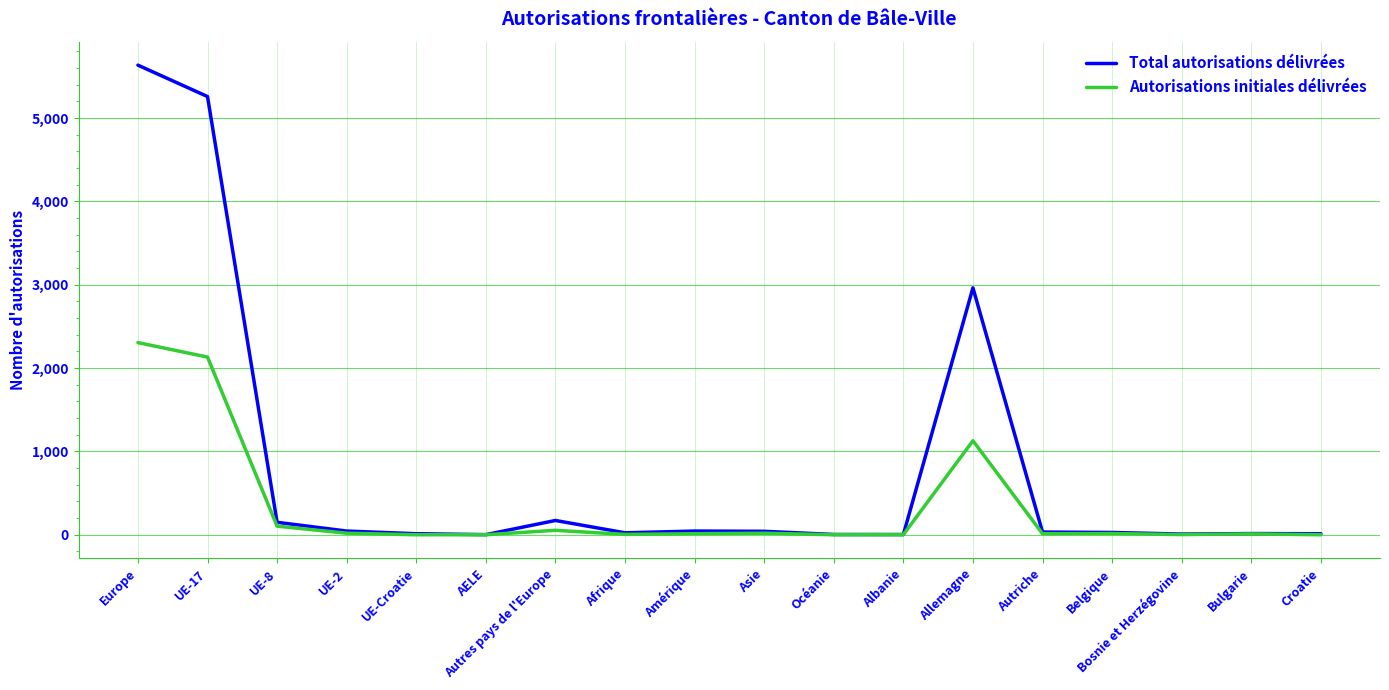

Is it true that Autorisations initiales délivrées equals 0 at AELE?

True